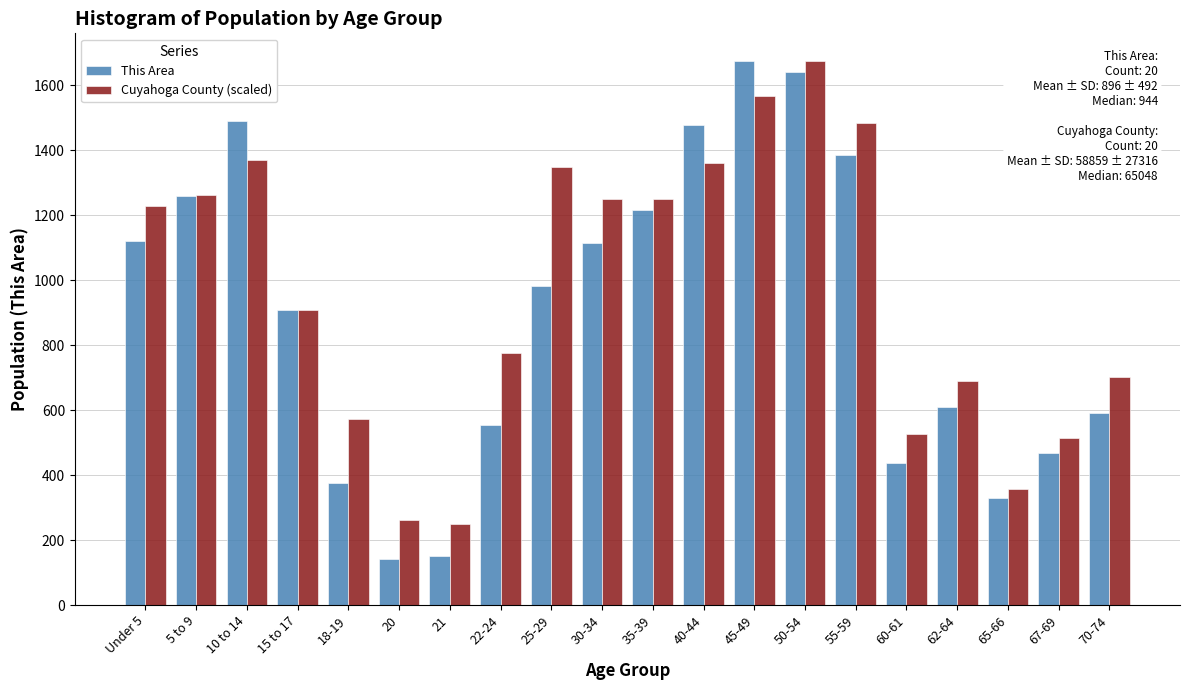

Between 60-61 and 62-64, which series saw the biggest shift?

This Area